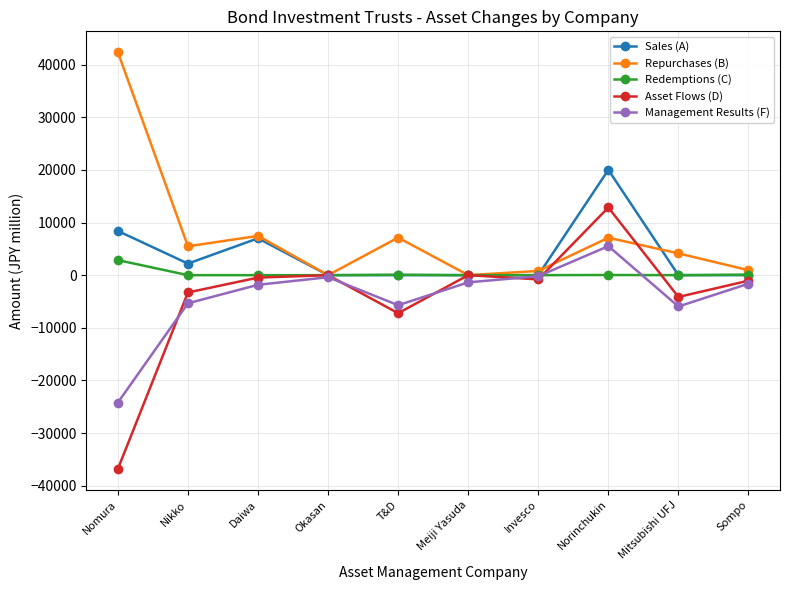

How many interior local peaks does the Repurchases (B) series have?

3